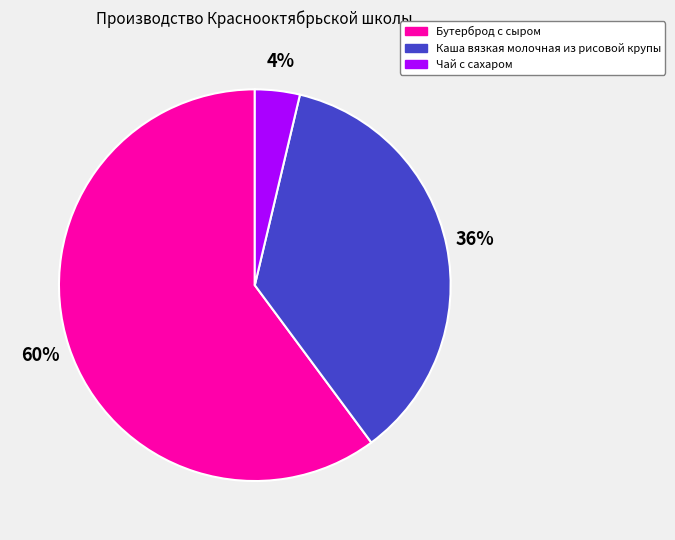

Does any single category account for the majority?

Yes